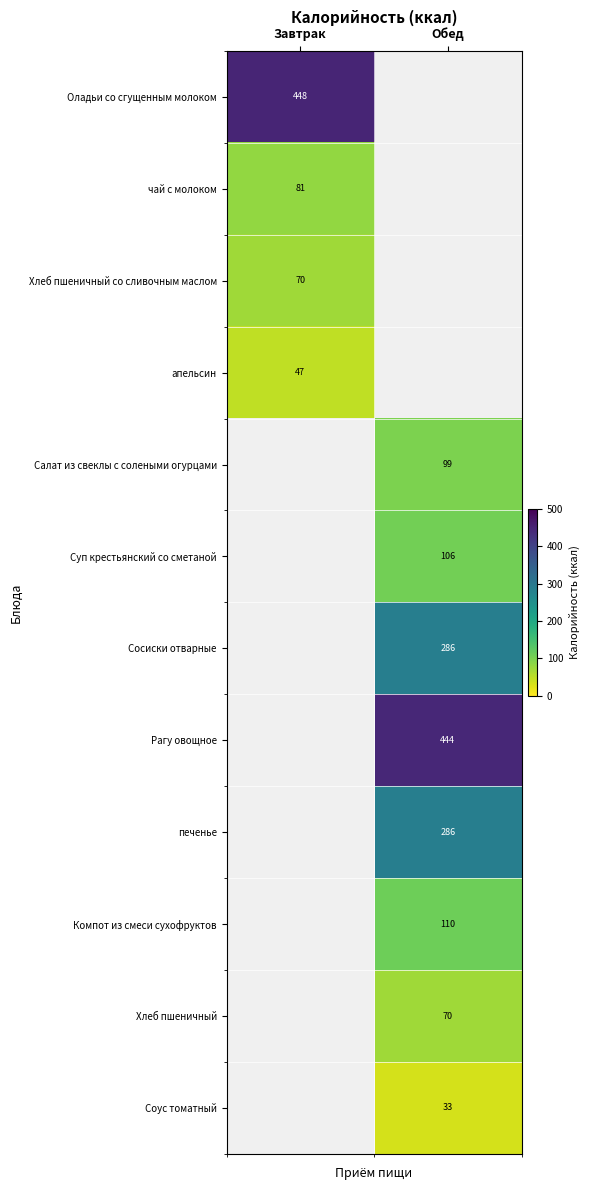

The Хлеб пшеничный series shows 70 at Обед. True or false?

True